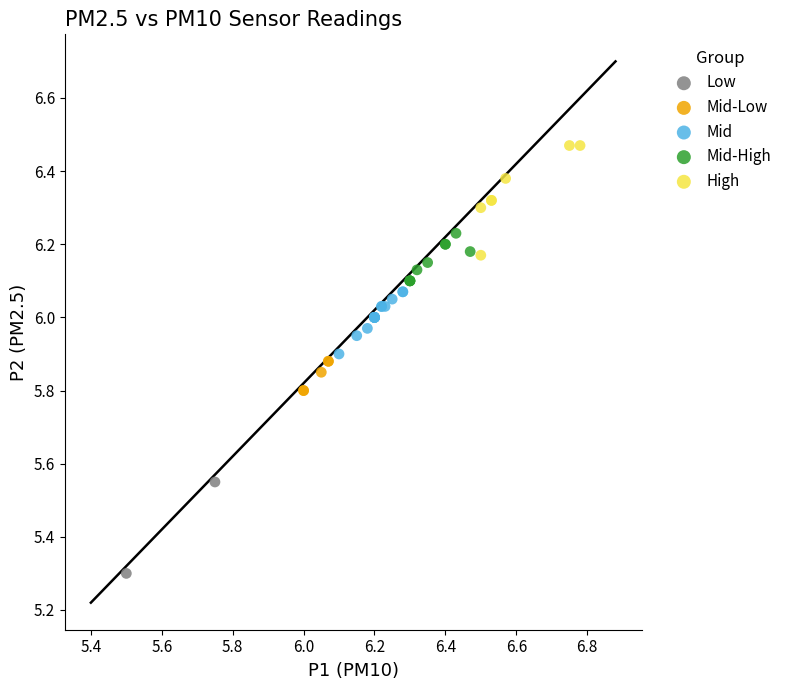

Which series has the largest Y range (max minus min)?

High